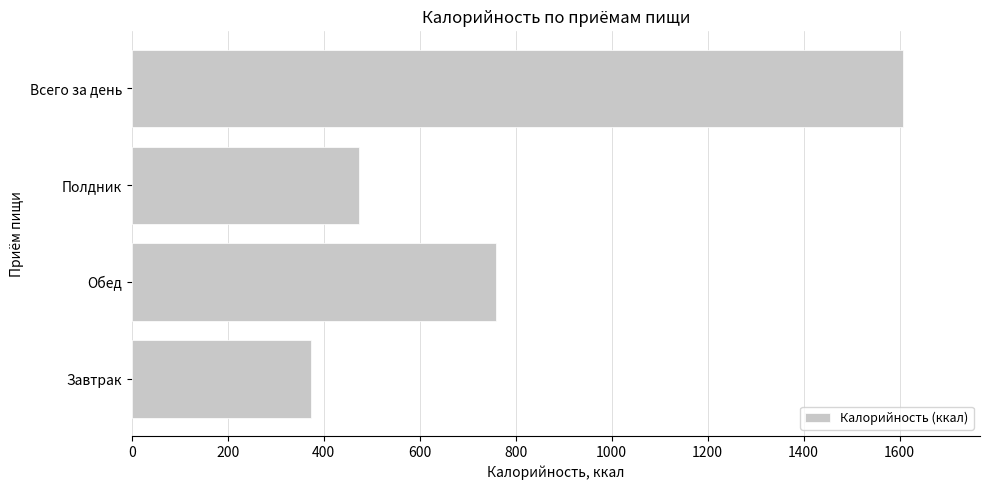

Which has a higher value, Всего за день or Обед?

Всего за день